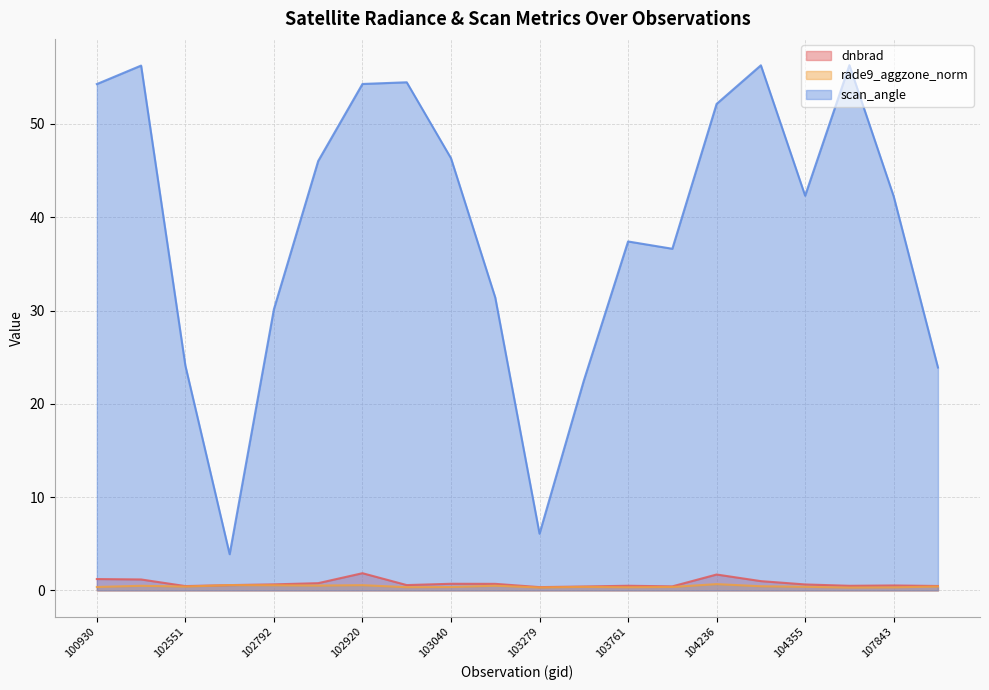

Reading left to right, transcribe all the data shown in this chart.

dnbrad: 1.2	1.2	0.5	0.6	0.6	0.8	1.8	0.6	0.7	0.7	0.4	0.4	0.5	0.4	1.7	1.0	0.6	0.5	0.5	0.5
rade9_aggzone_norm: 0.4	0.5	0.4	0.6	0.6	0.5	0.6	0.3	0.4	0.5	0.3	0.4	0.3	0.4	0.7	0.4	0.4	0.3	0.3	0.4
scan_angle: 54.3	56.3	24.1	3.9	30.1	46.0	54.3	54.5	46.3	31.4	6.1	22.5	37.4	36.6	52.1	56.3	42.3	56.3	42.2	23.9